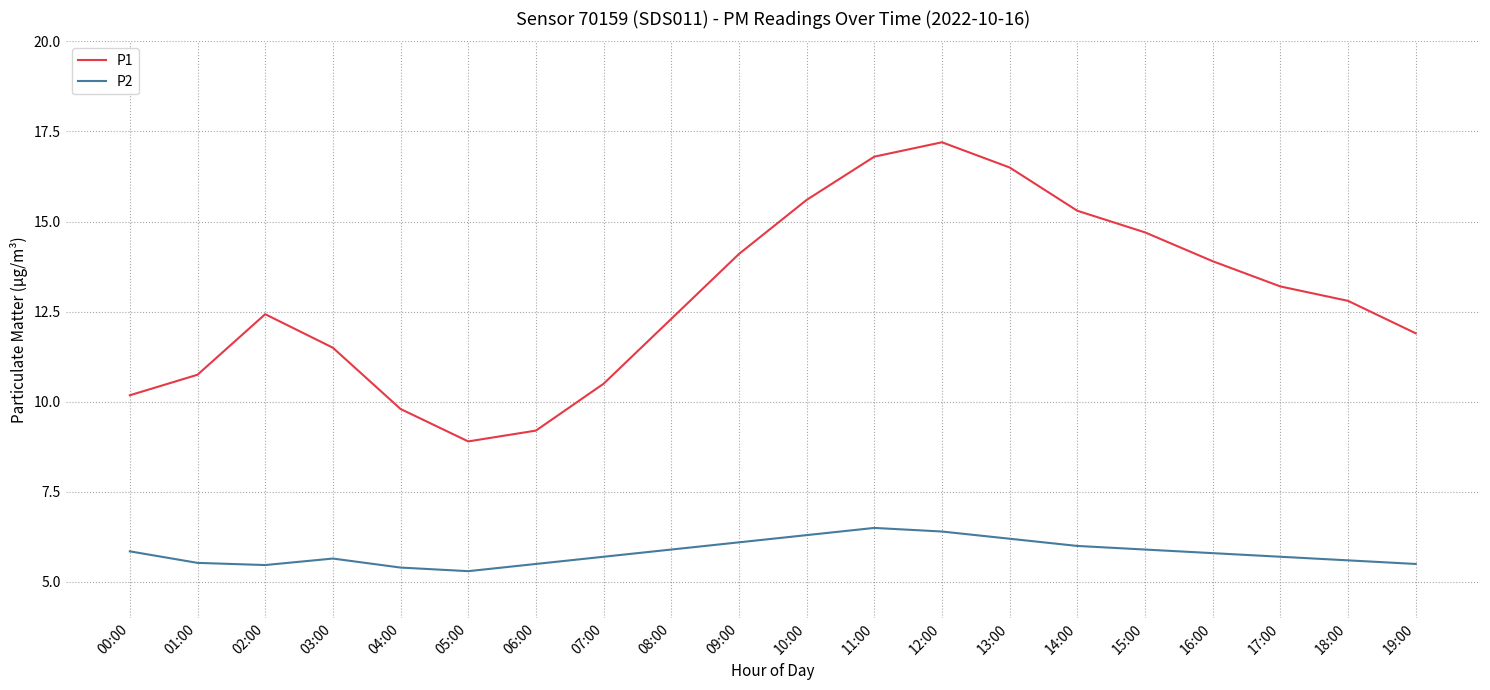

What position from the right is 05:00?

15